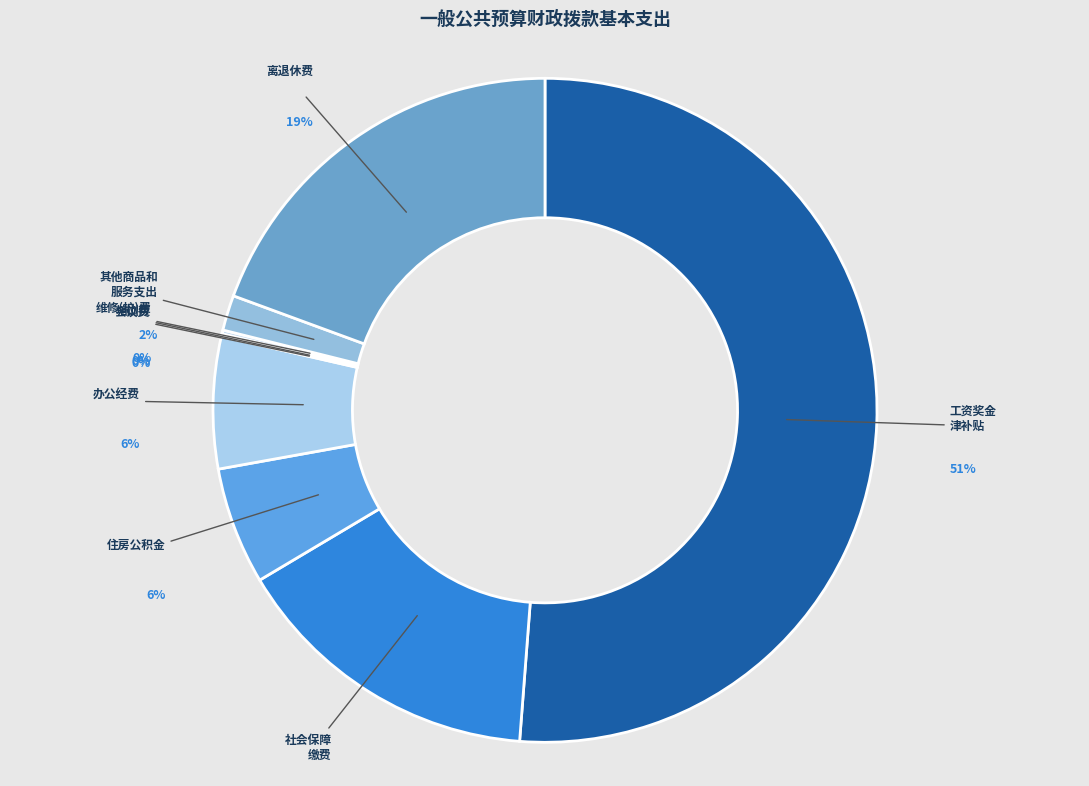

Combined, what portion of the pie is 50202-会议费 and 50299-其他商品和服务支出?

1.8%